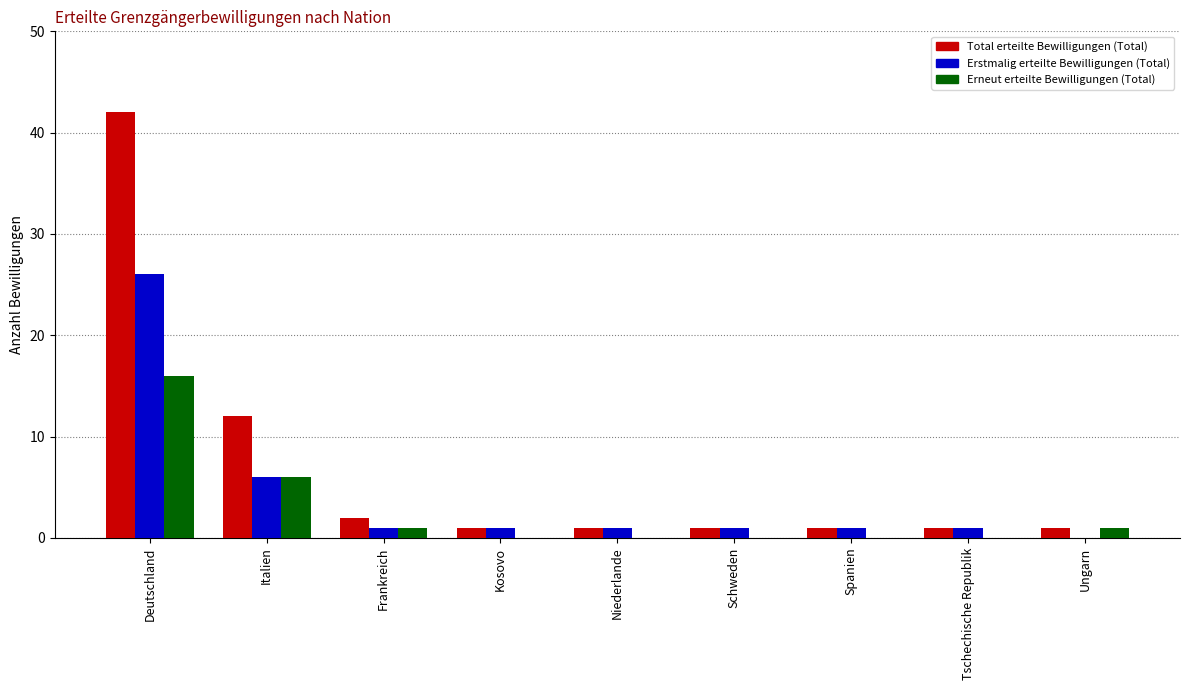

Which series has the largest range (max minus min)?

Total erteilte Bewilligungen (Total)